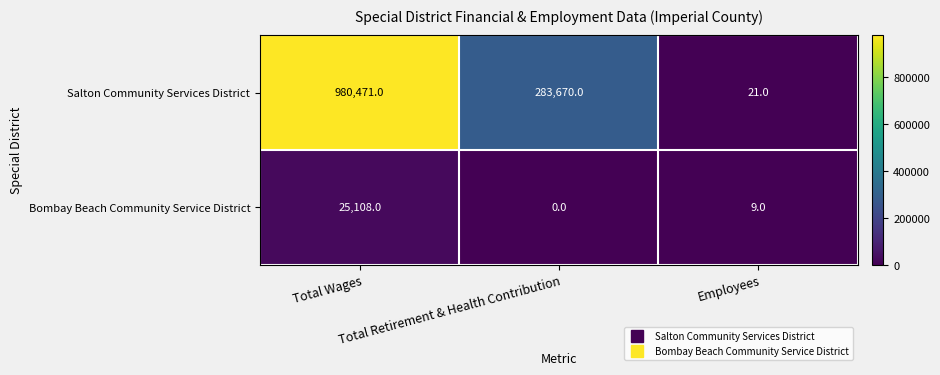

Count the number of categories in the chart.

3